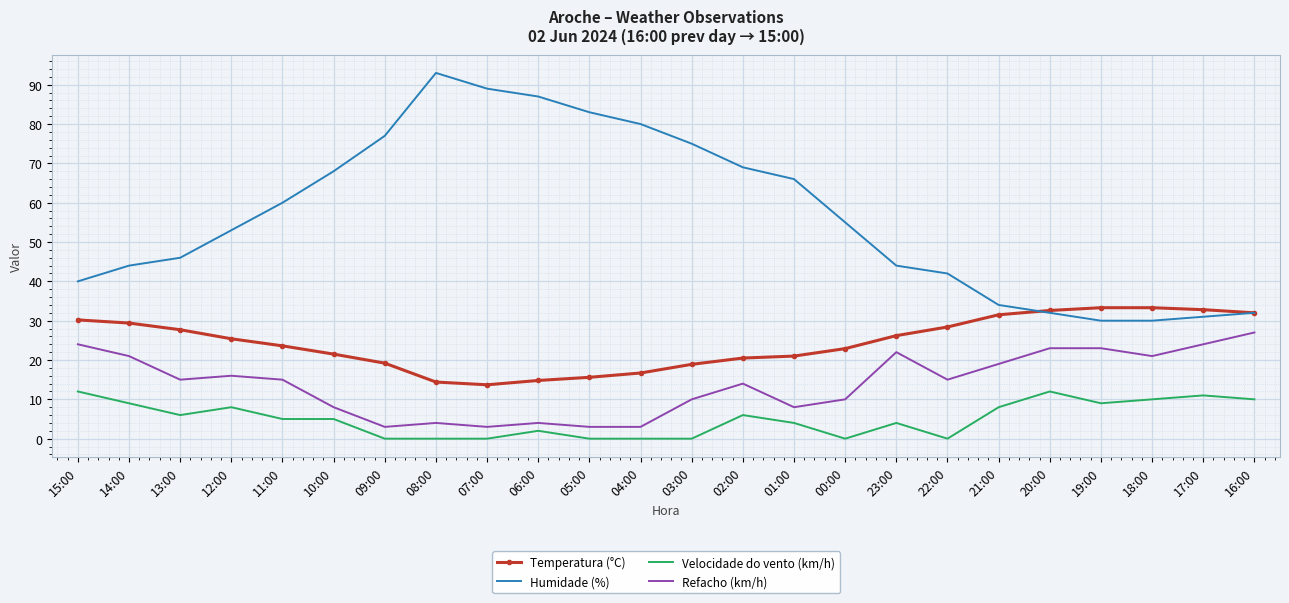

True or false: Humidade (%) and Velocidade do vento (km/h) intersect in this chart.

False